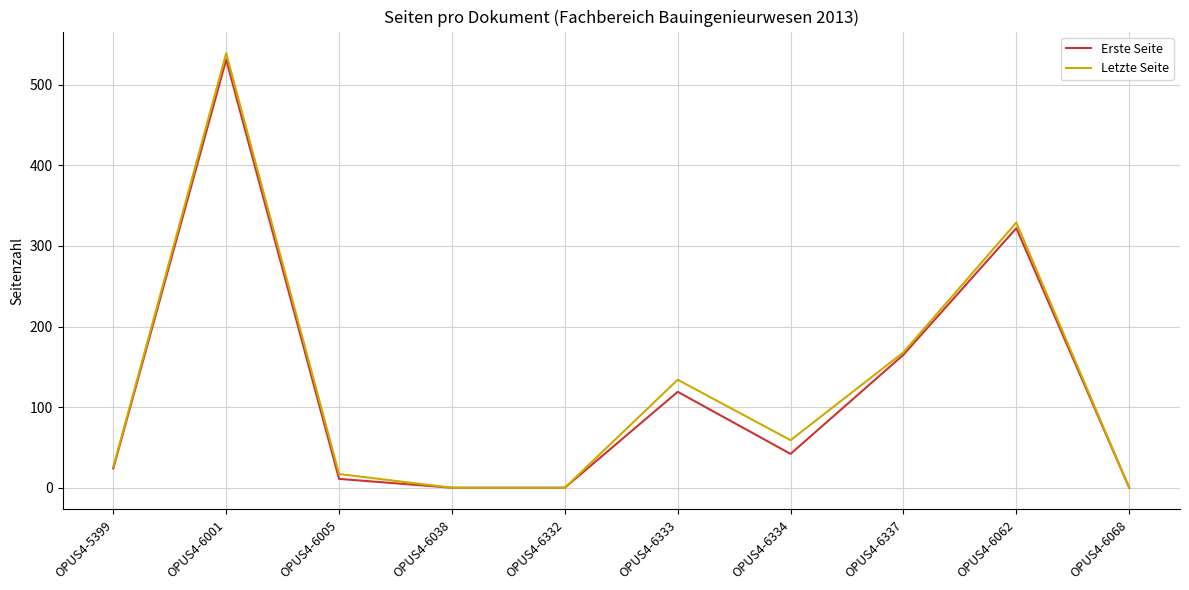

Which series has the widest spread of values?

Letzte Seite